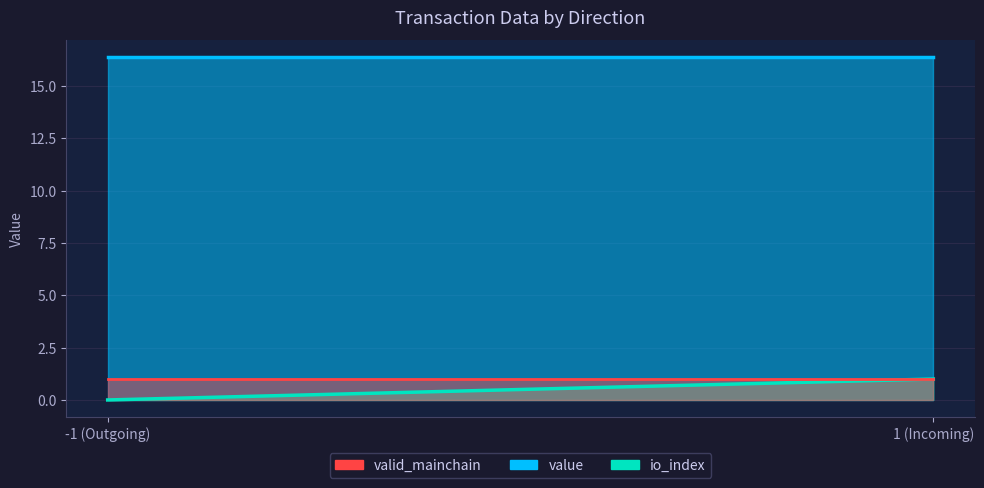

True or false: io_index has a value of -0.5 at -1.

False